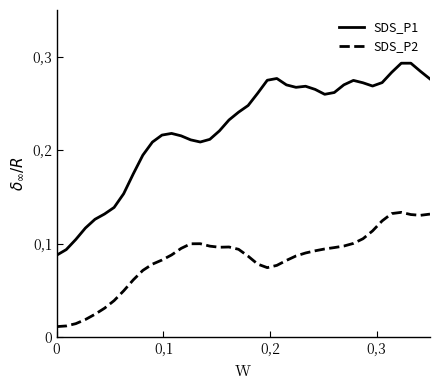

Which series has the largest total across all categories?

SDS_P1